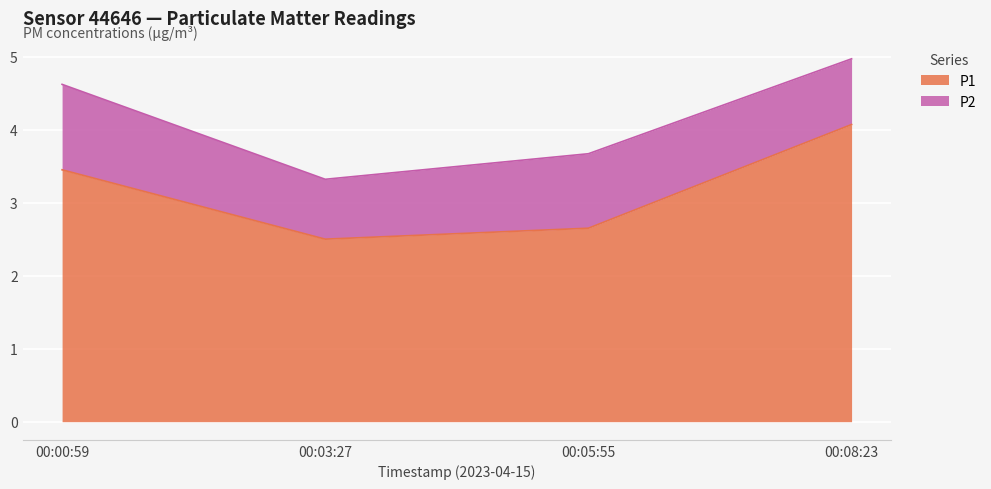

What is the sum of all P1 values?

12.7